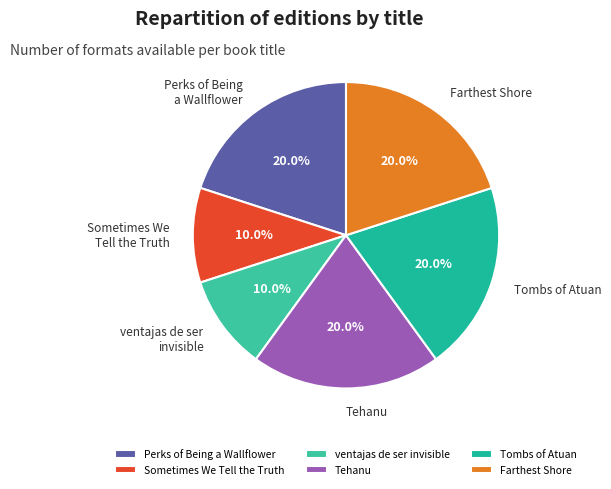

Is Tombs of Atuan the majority of the pie?

No